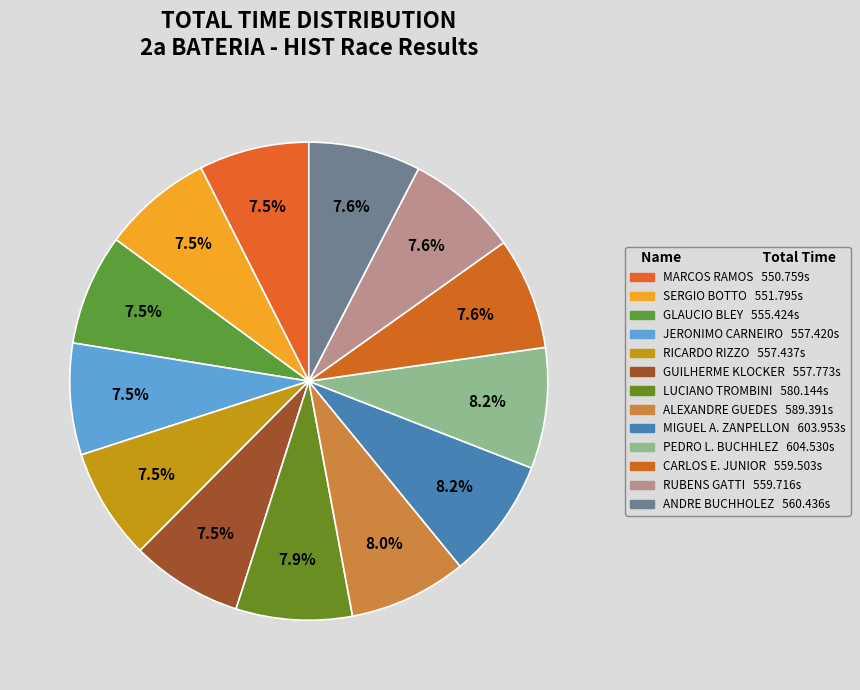

True or false: RUBENS GATTI accounts for 16% of the total.

False